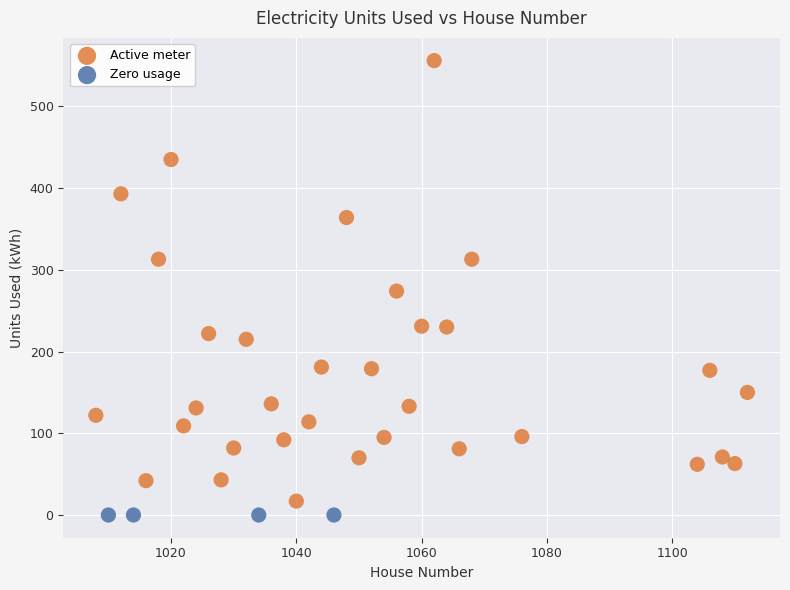

Which series reaches the maximum Y coordinate?

Active meter